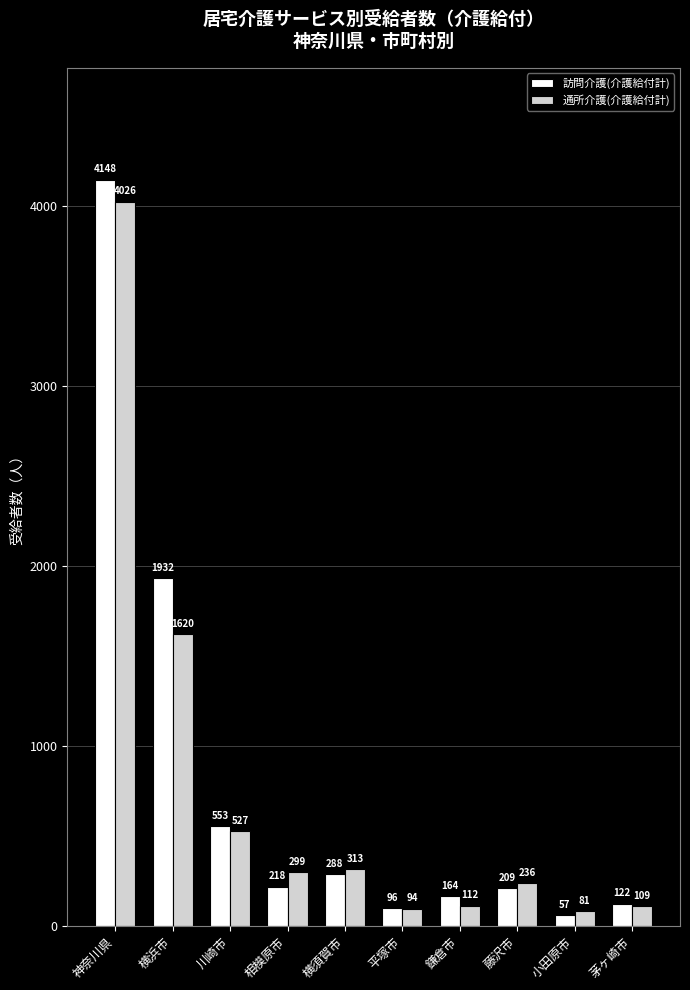

How many data points in 通所介護(介護給付計) are less than 299?

5